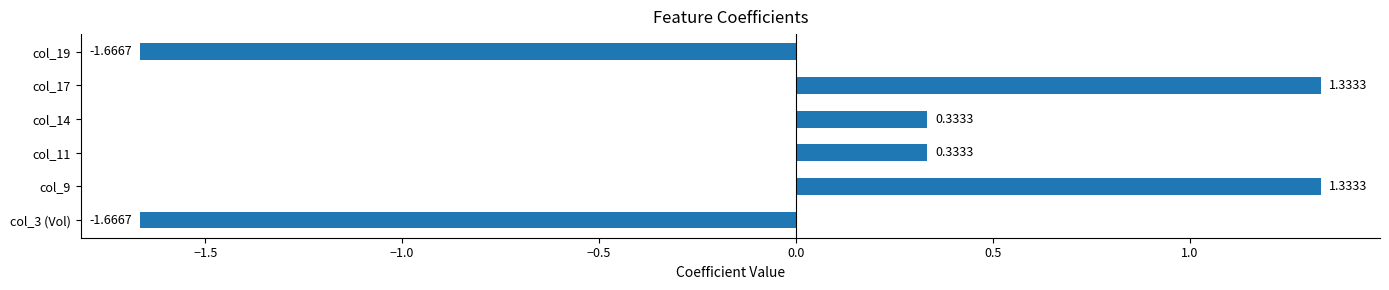

What is the sum of the values at col_9 and col_14?

1.7